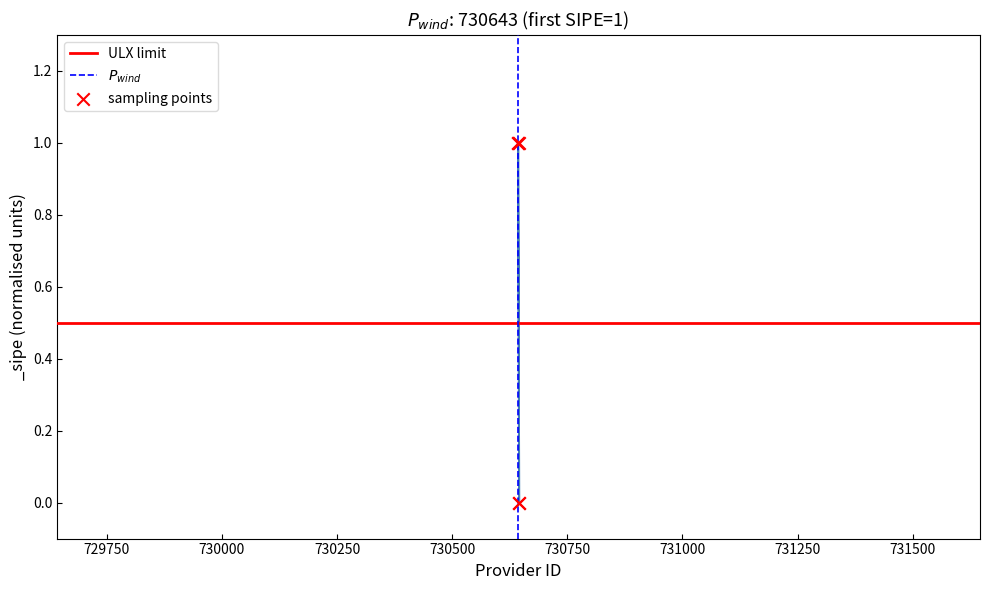

Between 730642 and 730643, which is larger?

730642